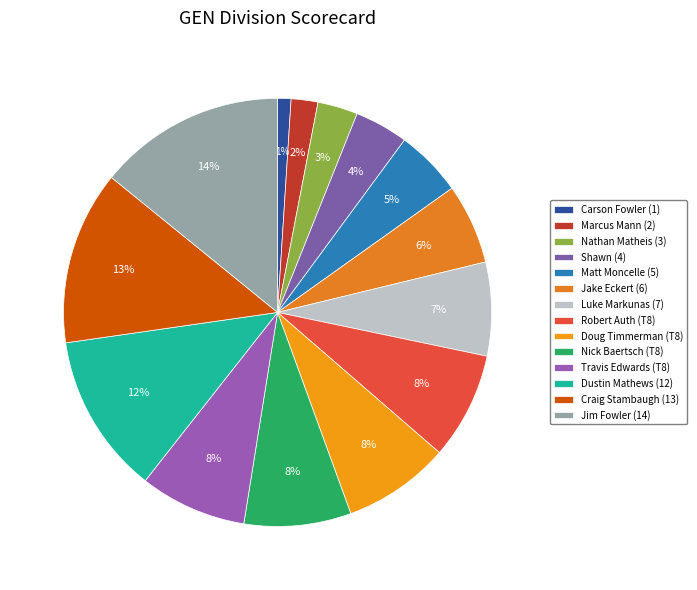

To the nearest percent, what portion does Carson Fowler (1) represent?

1%